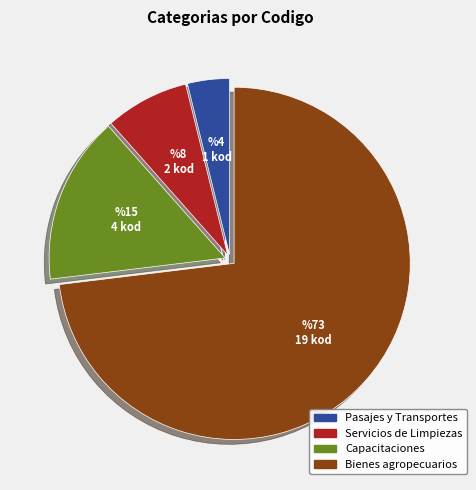

Is there any slice that represents more than half of the pie?

Yes